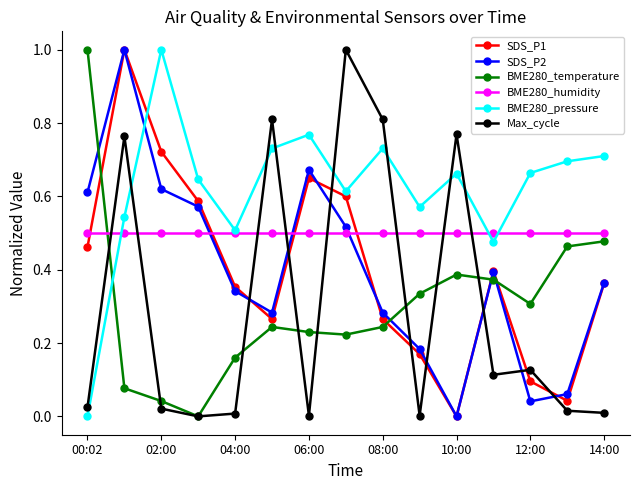

How many interior local valleys does the SDS_P2 series have?

3